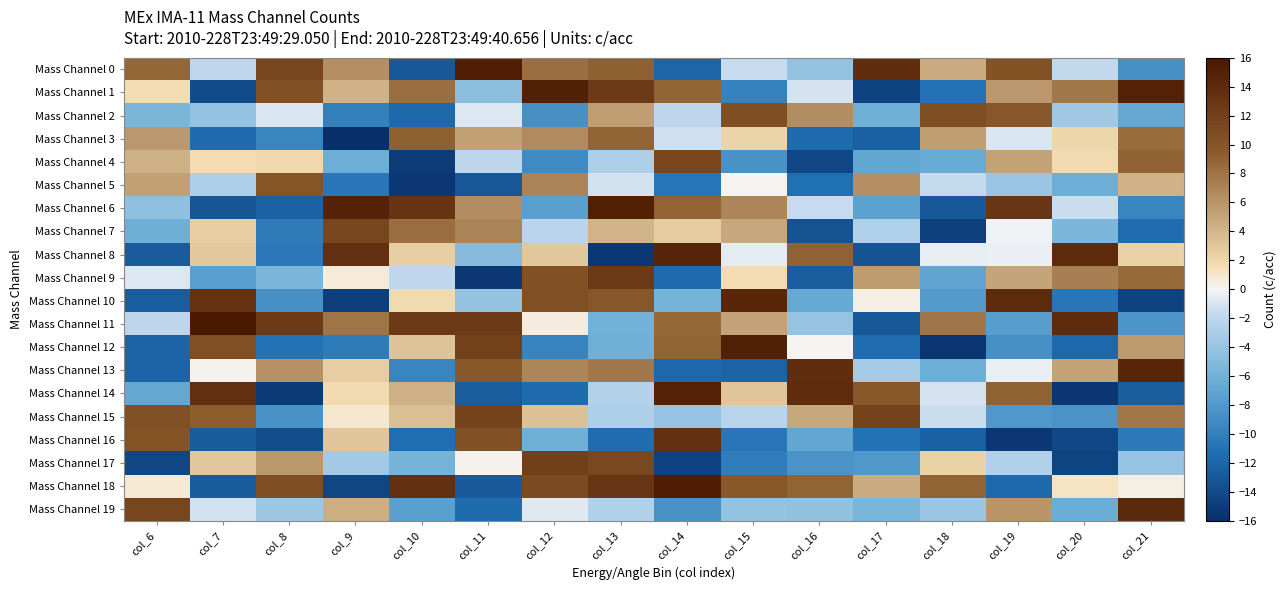

Between col_8 and col_15, which series saw the biggest shift?

Mass Channel 12